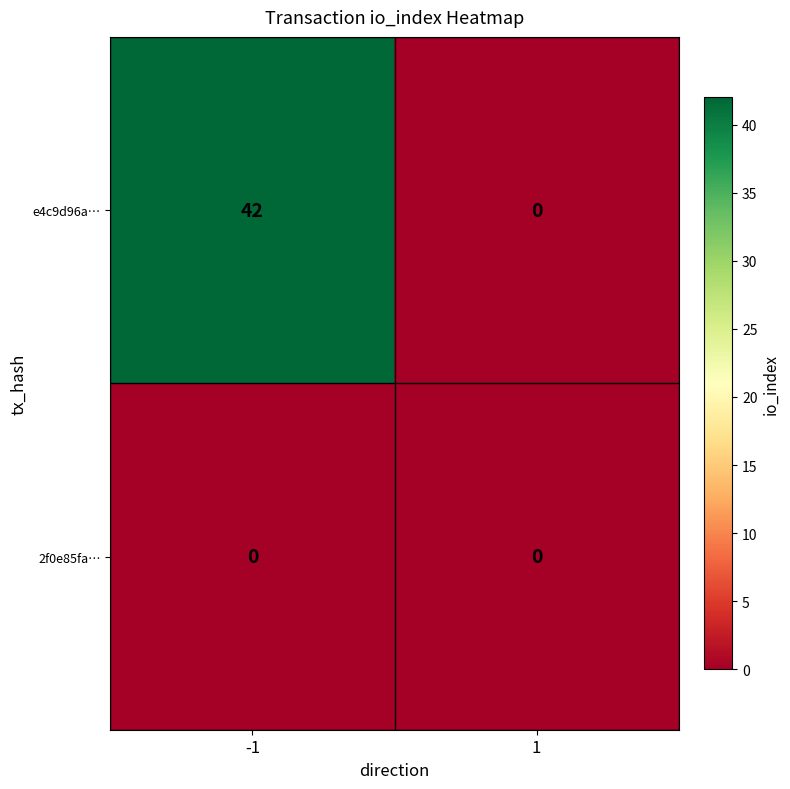

The e4c9d96a… series shows 24 at 1. True or false?

False